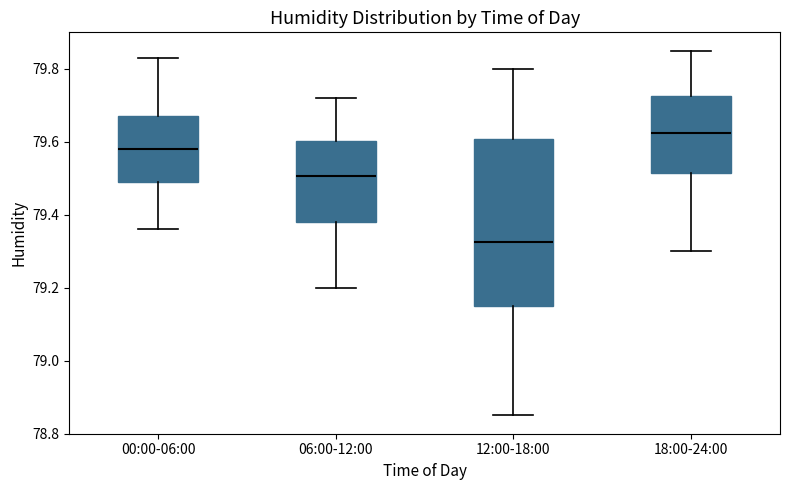

Comparing the boxes themselves (not the whiskers), which one is the tallest?

12:00-18:00